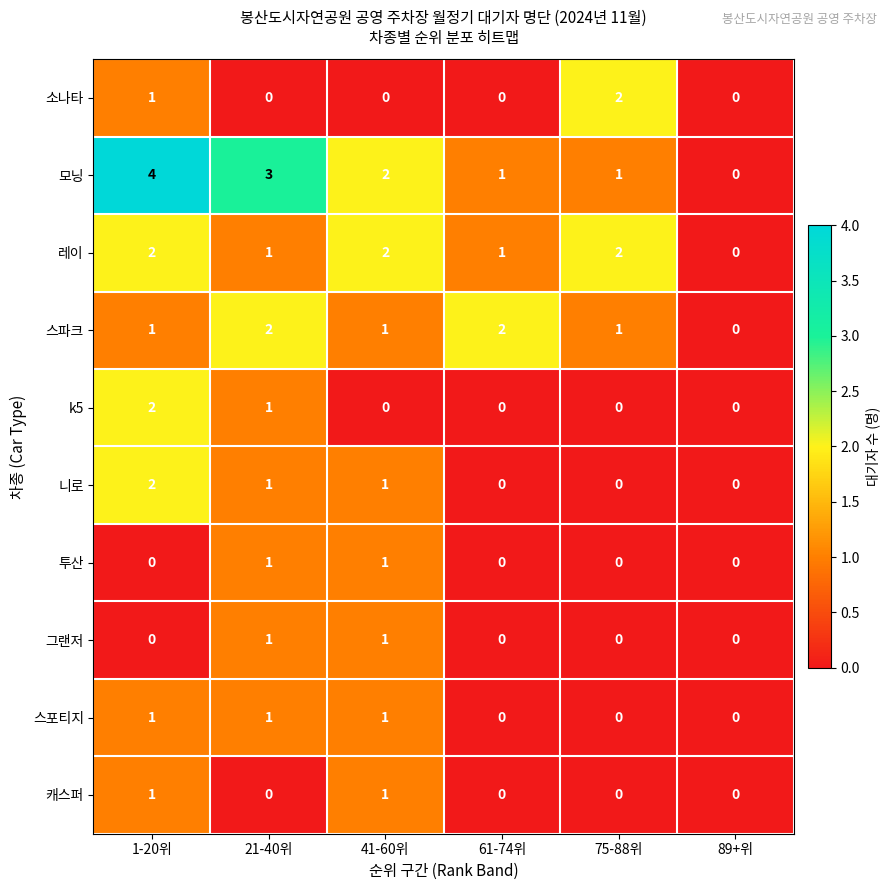

At which category is the sum across all series the highest?

1-20위